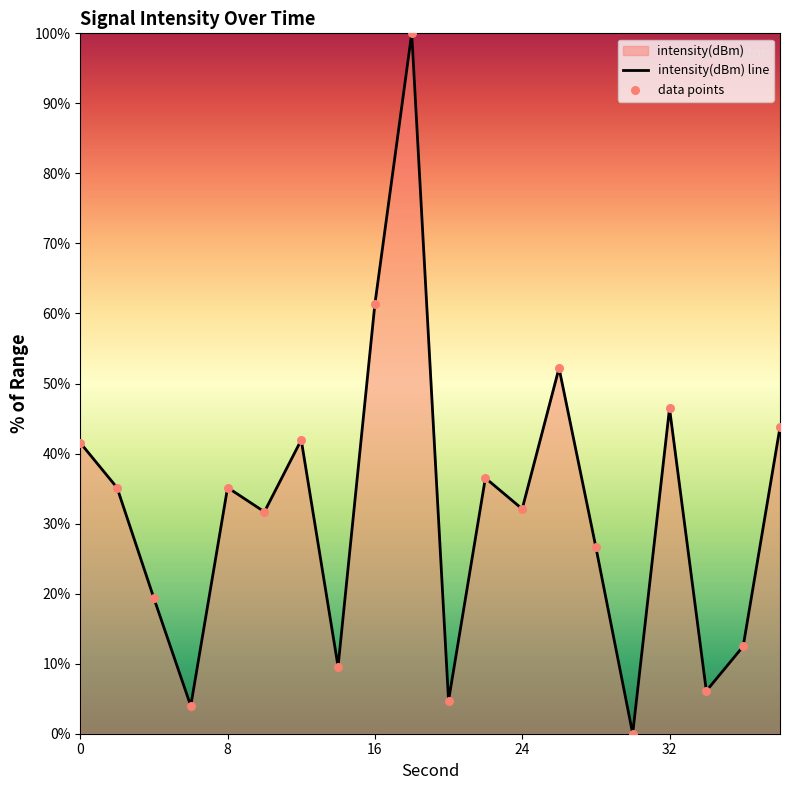

What is the change in value from 6 to 26?

+48.2